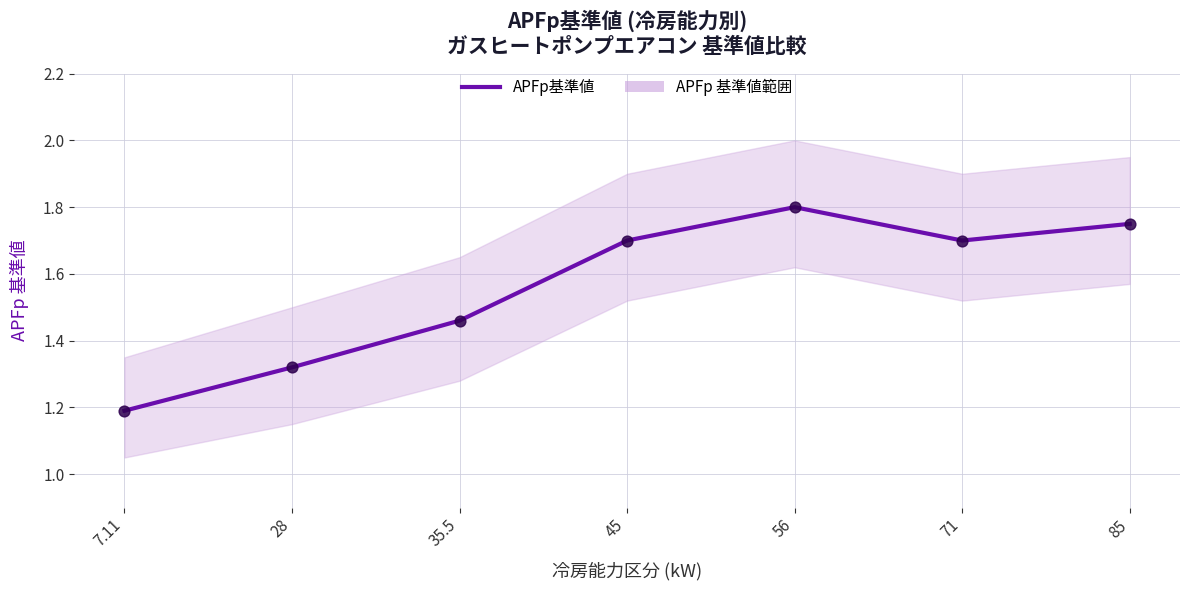

What is the change in value from 28 to 56?

+0.5